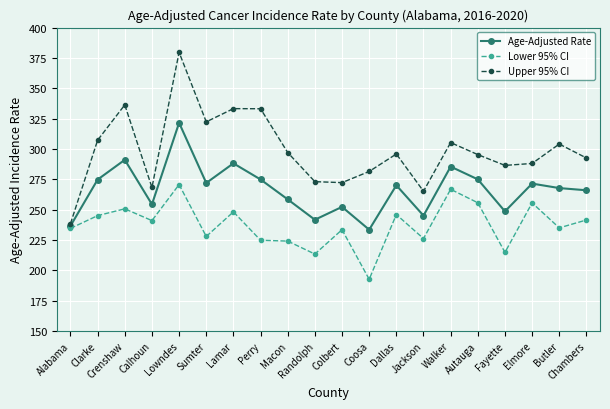

How many interior local peaks does the Upper 95% CI series have?

6